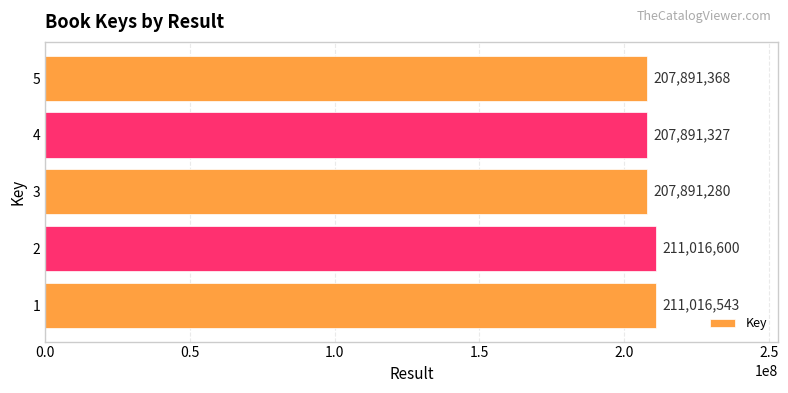

Is it true that the value at 1 is 211016543?

True